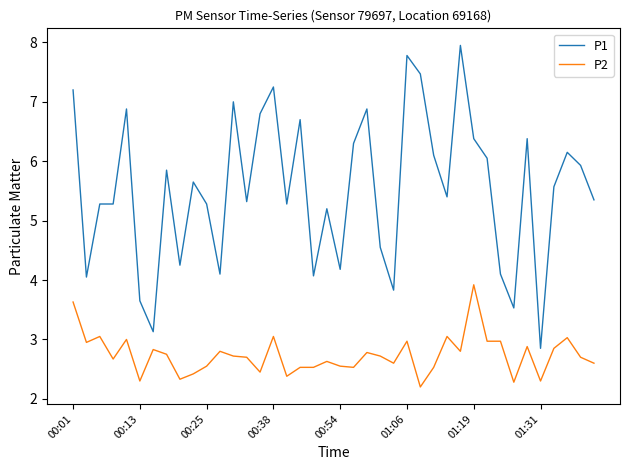

True or false: P1 and P2 intersect in this chart.

False